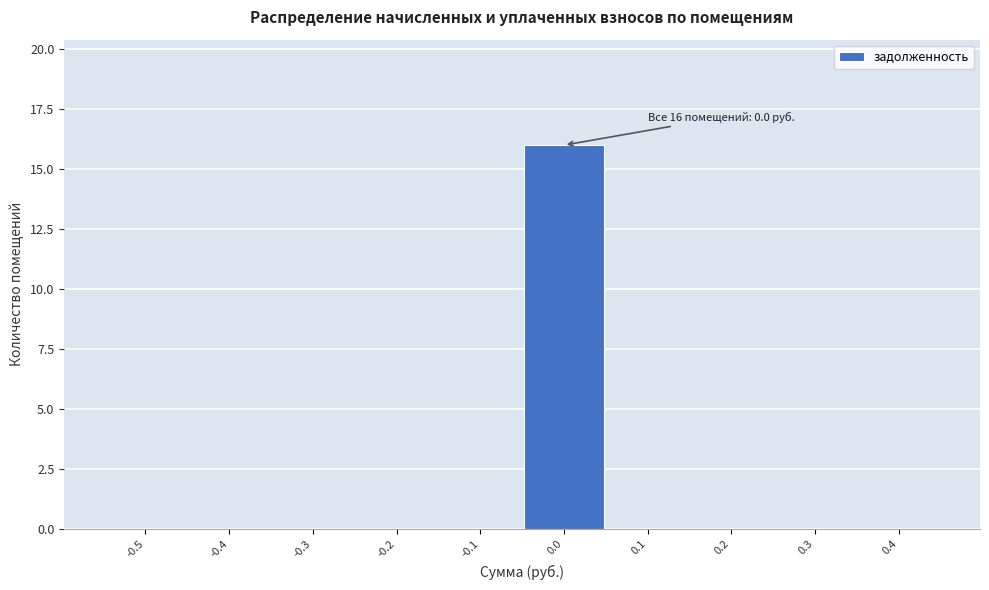

Reading left to right, what are all the values shown in this chart?

-0.5=0	-0.4=0	-0.3=0	-0.2=0	-0.1=0	0.0=16	0.1=0	0.2=0	0.3=0	0.4=0